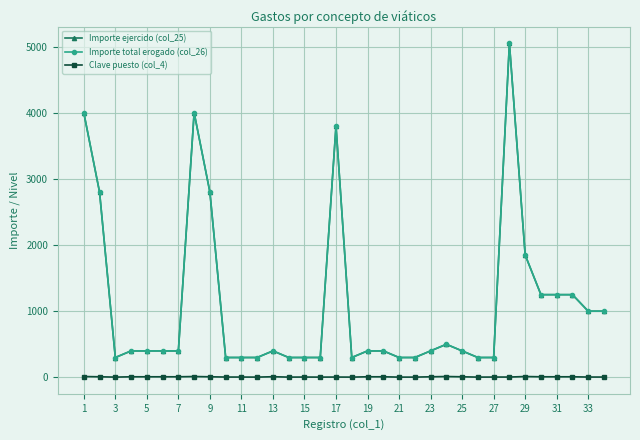

Does the chart have visible grid lines?

Yes